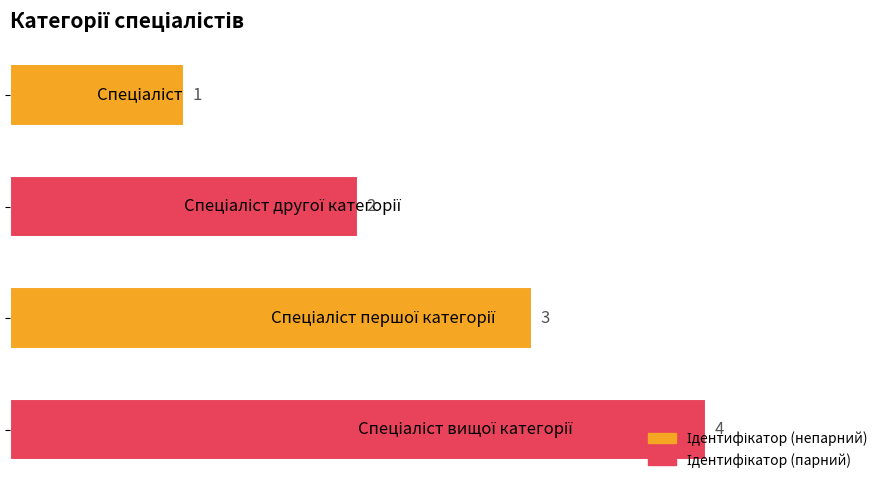

Are the bars horizontal?

Yes